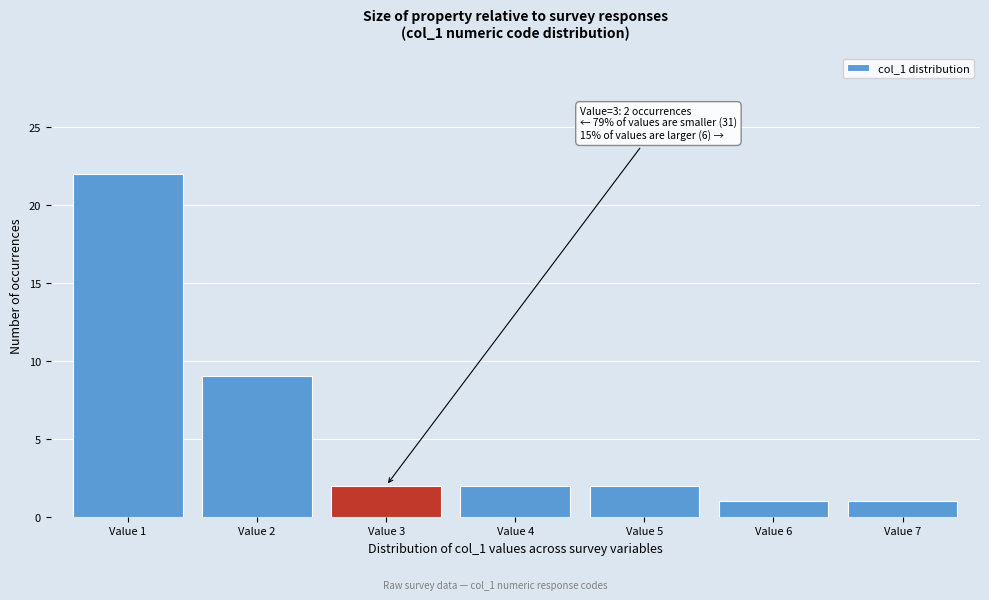

Reading left to right, what are all the values shown in this chart?

22	9	2	2	2	1	1